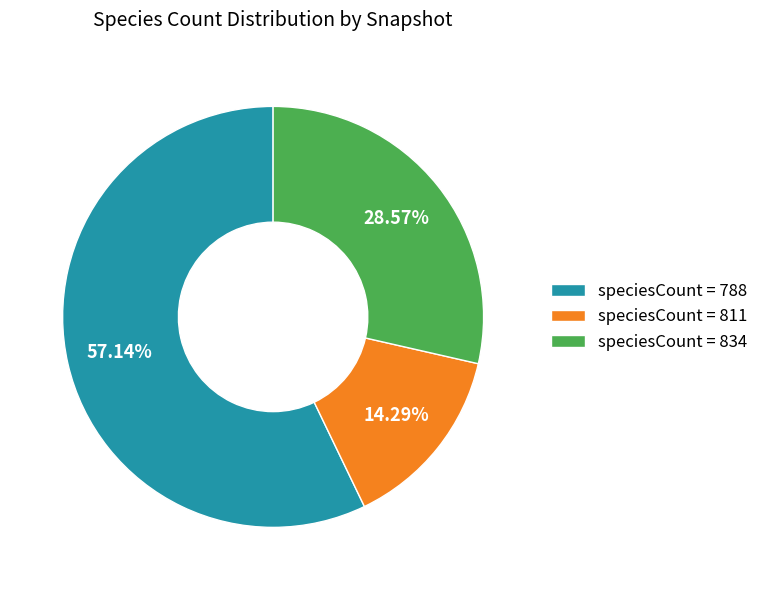

Rank the categories by value from highest to lowest.

speciesCount = 788, speciesCount = 834, speciesCount = 811